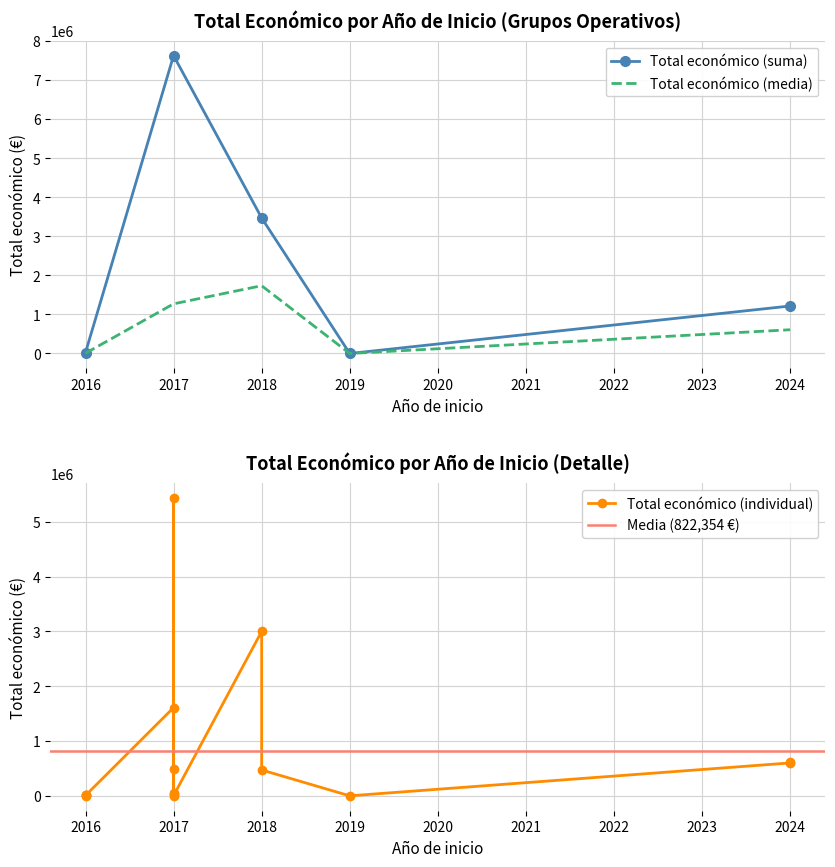

The value of Total económico (media) at 2024 is 187797.8. True or false?

False